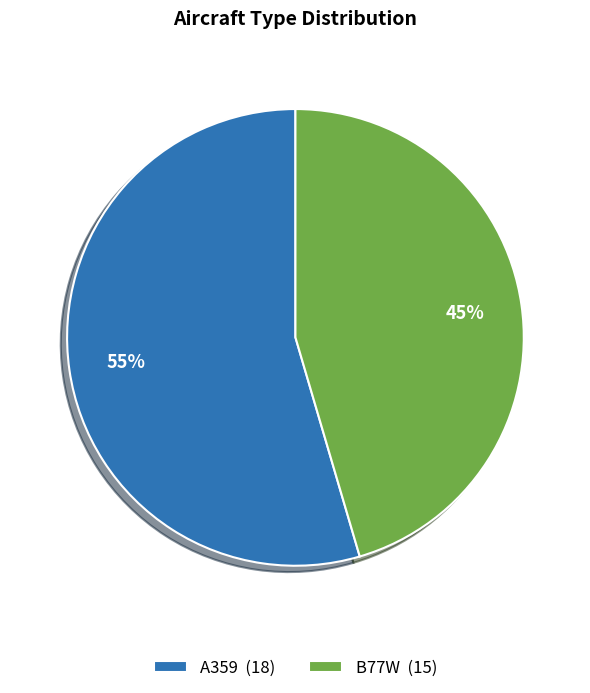

To the nearest percent, what percentage of the pie is B77W (15)?

45%